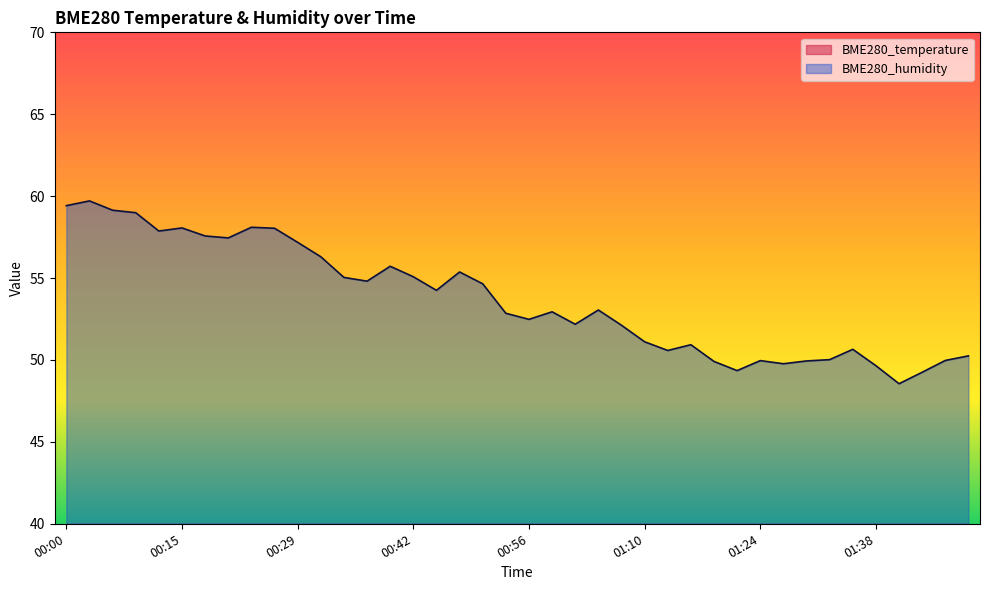

True or false: BME280_temperature and BME280_humidity intersect in this chart.

False